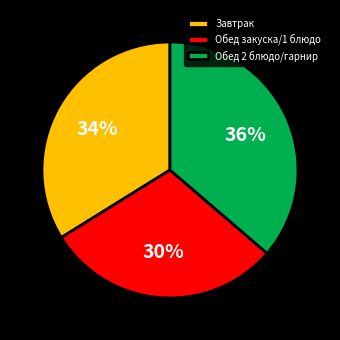

To the nearest percent, what is the average slice percentage?

33%